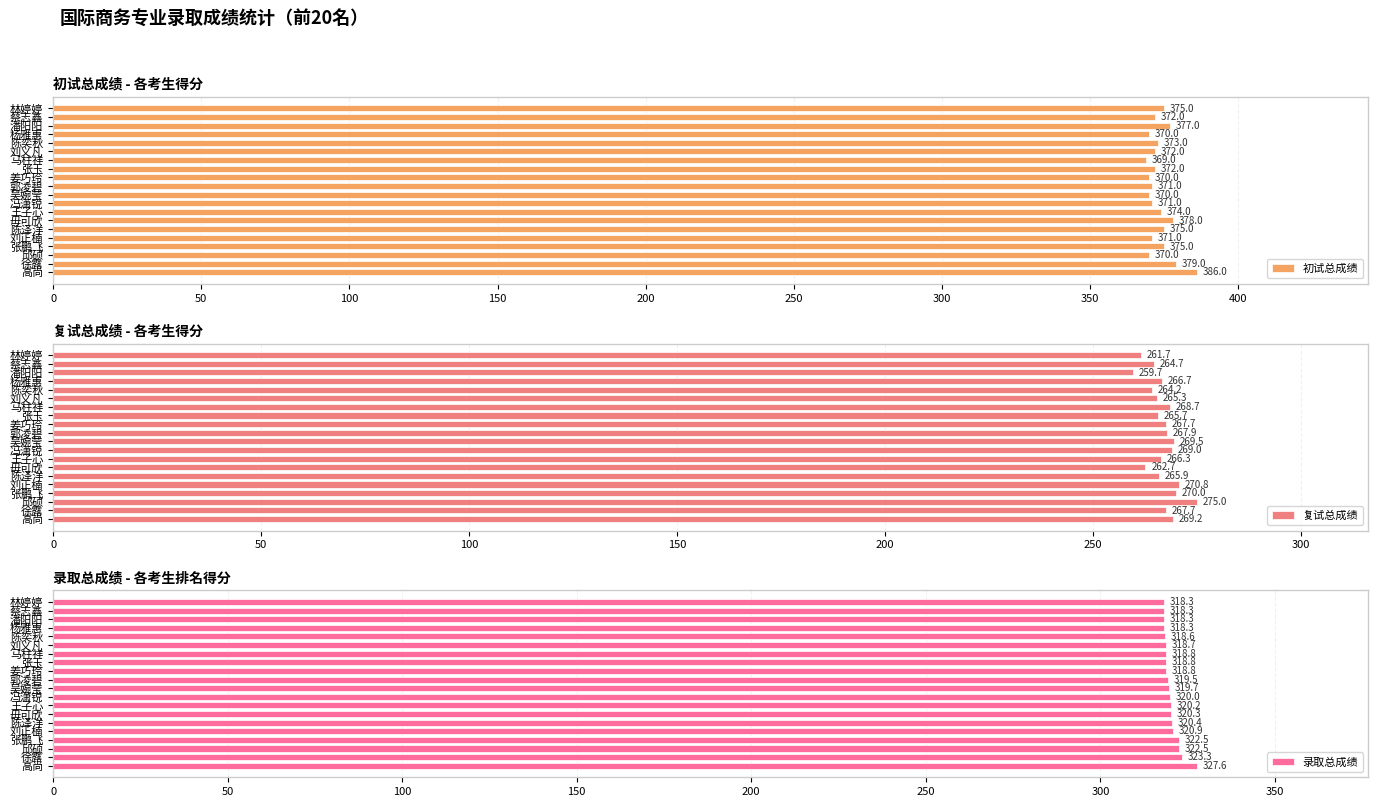

What is the difference between the maximum and minimum values in the 录取总成绩 series?

9.3